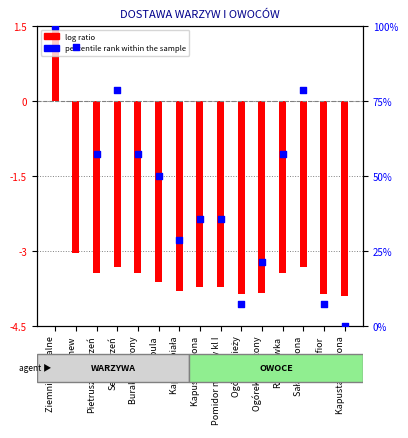

Which series has the largest total across all categories?

percentile rank within the sample